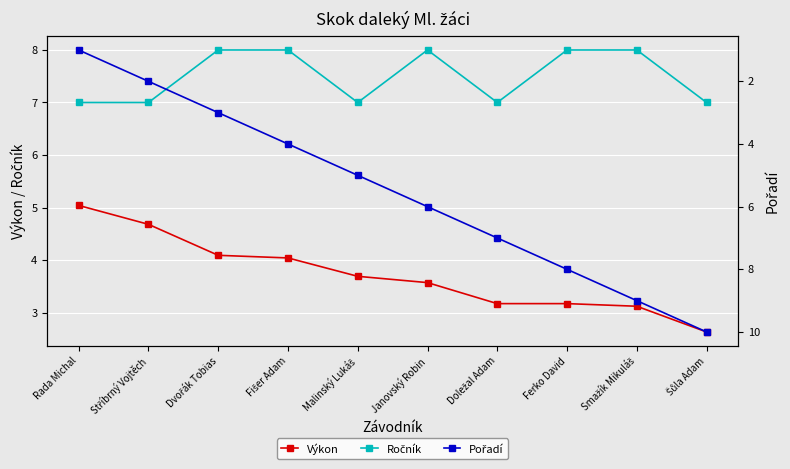

Where is Pořadí nearest to the value 5?

Malinský Lukáš